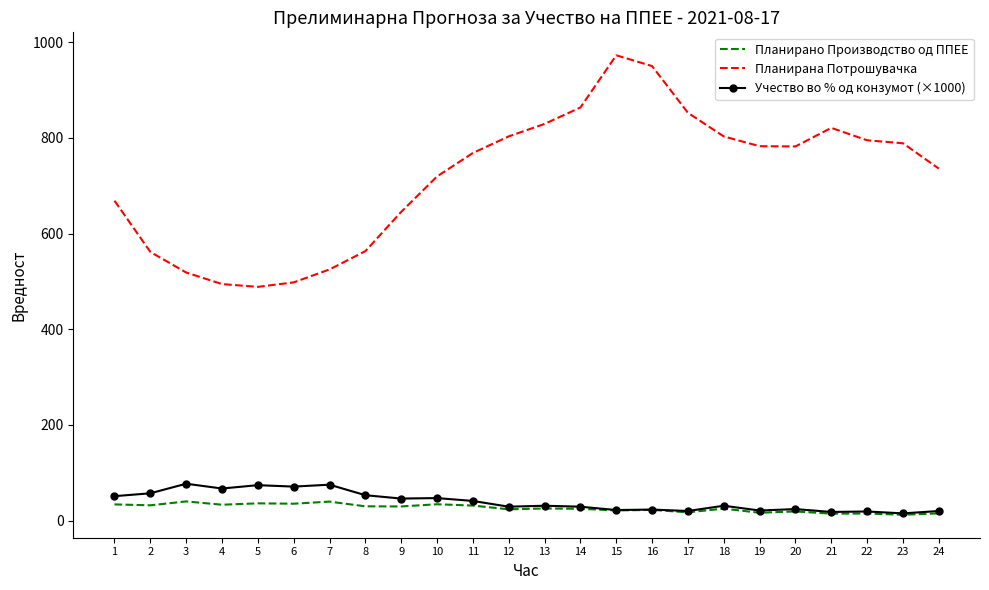

True or false: Учество во % од конзумот (×1000) has a value of 19.0 at 22.

True